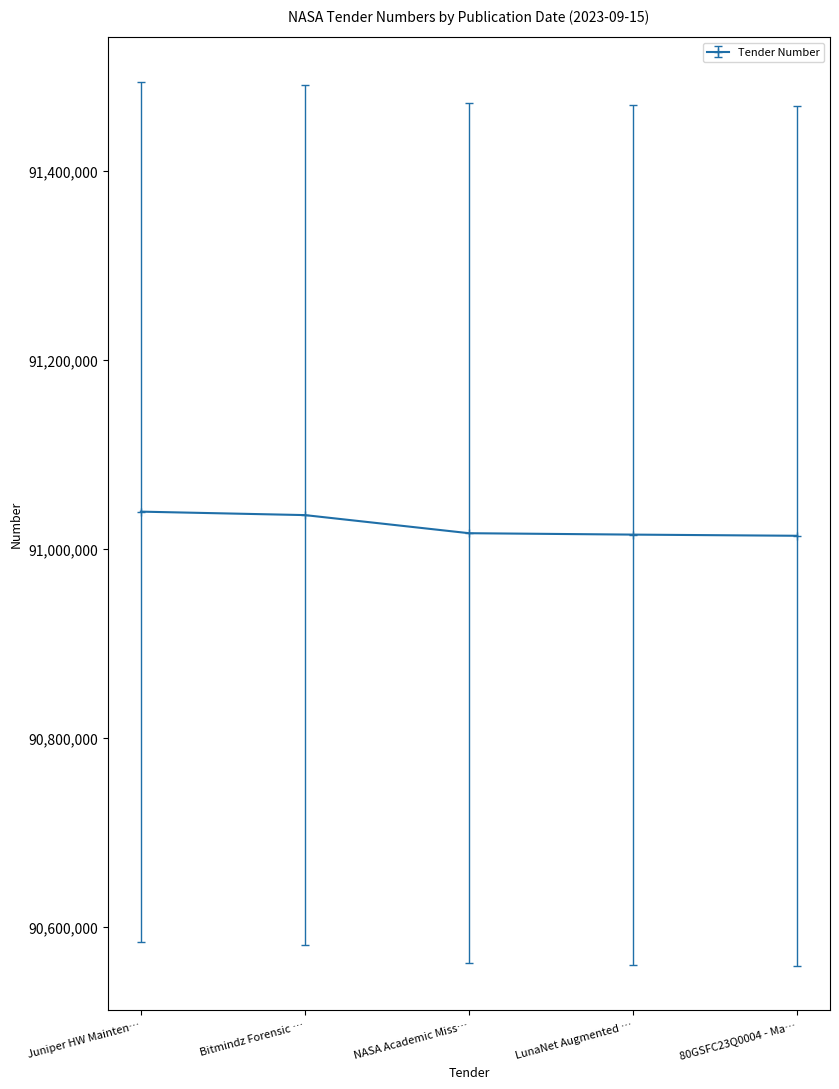

Approximately how many times larger is the value at Bitmindz Forensic … compared to Juniper HW Mainten…?

1.0